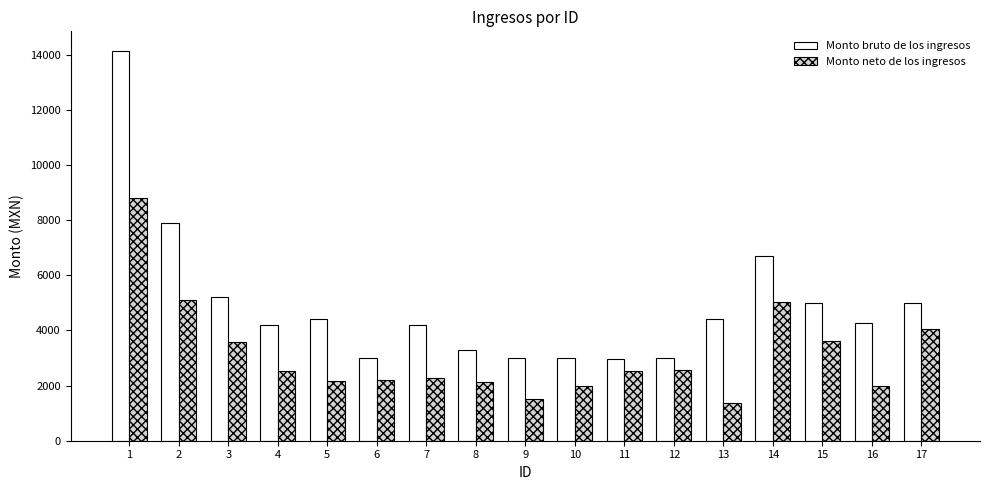

Where is Monto bruto de los ingresos nearest to the value 8545?

2